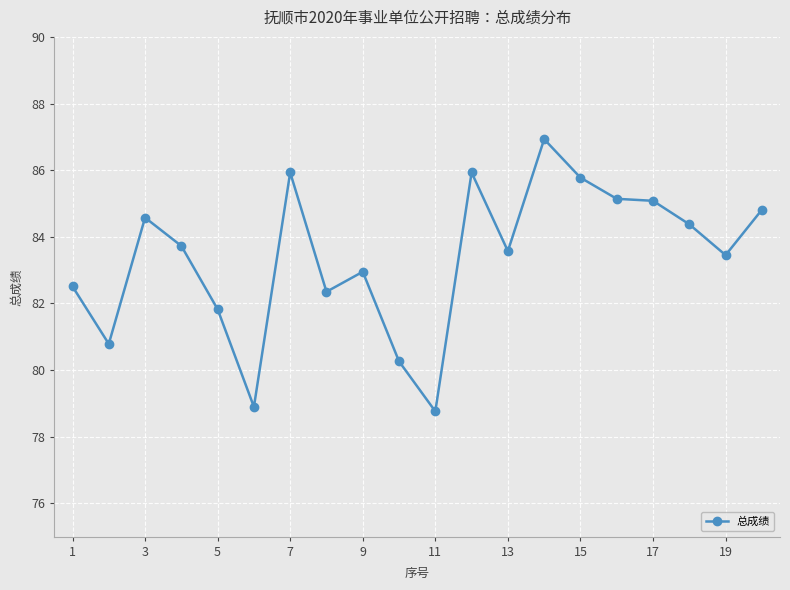

True or false: there are more than 0 points higher than both neighbors.

True